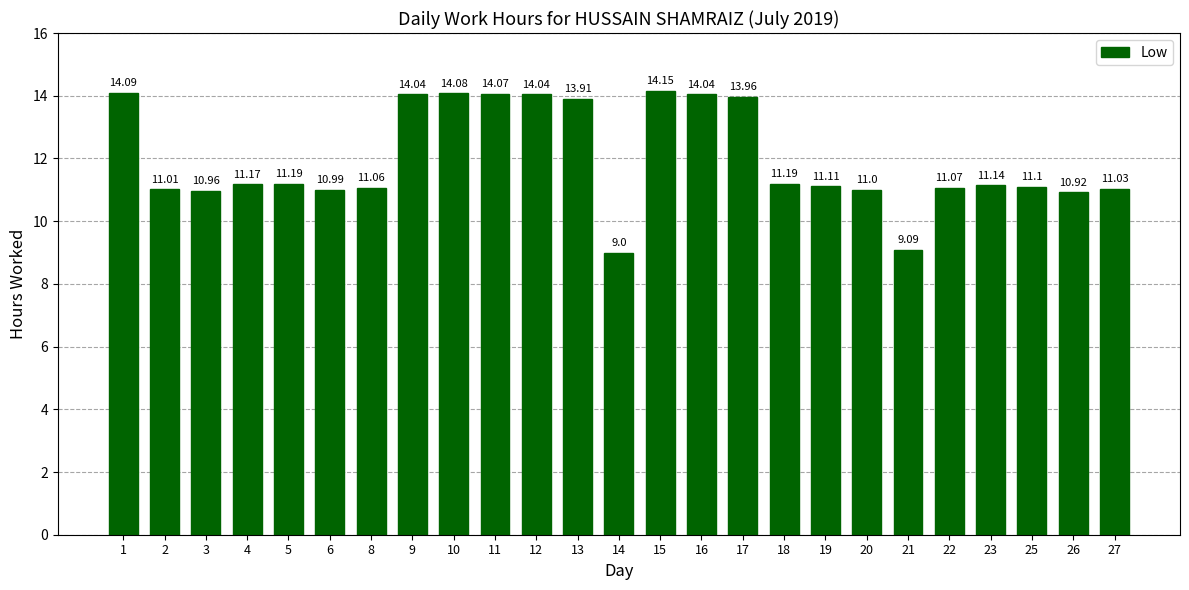

The chart shows a value of 7.6 at 4. True or false?

False